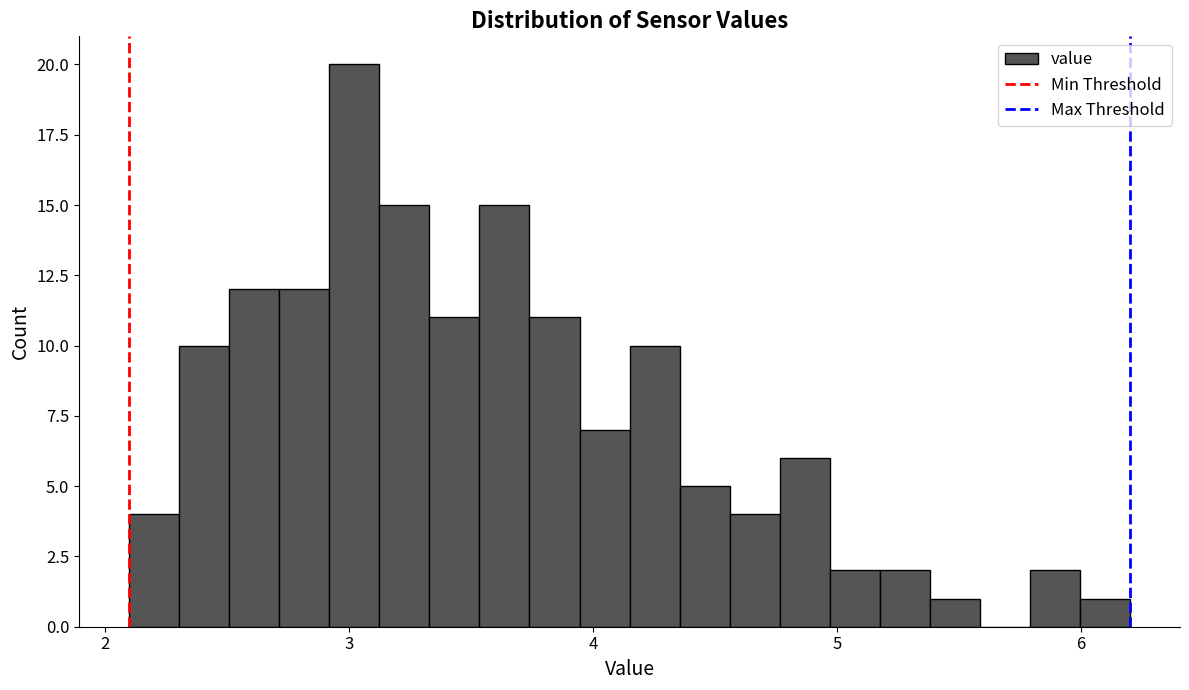

Around what value on the x-axis is the tallest bar? Give the approximate position of its centre, as read against the axis.

3.0